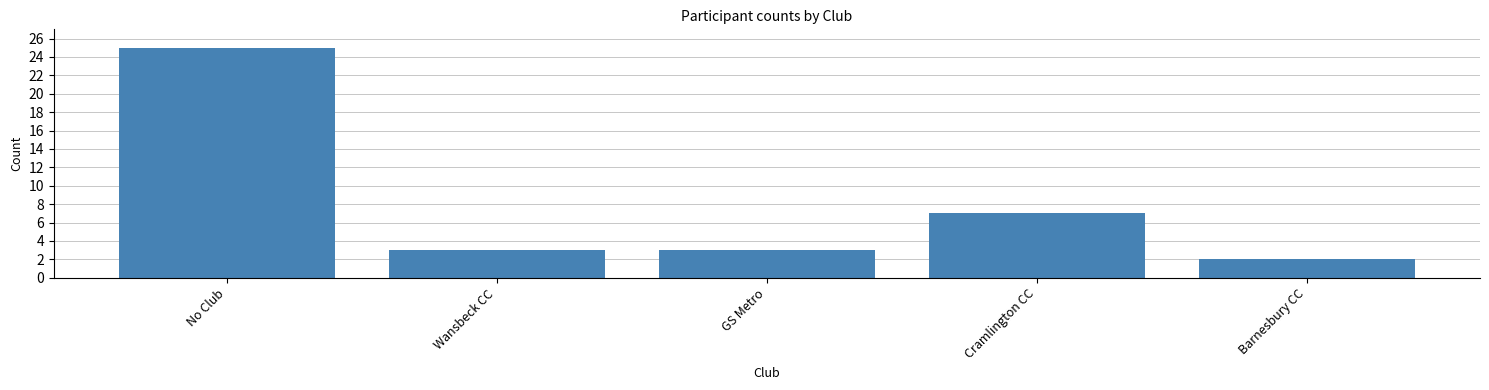

Reading left to right, what are all the values shown in this chart?

No Club=25	Wansbeck CC=3	GS Metro=3	Cramlington CC=7	Barnesbury CC=2